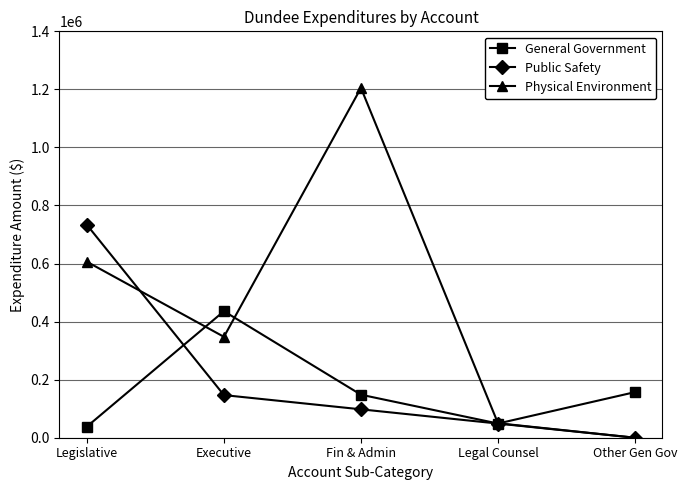

At which label does Physical Environment reach its minimum?

Other Gen Gov